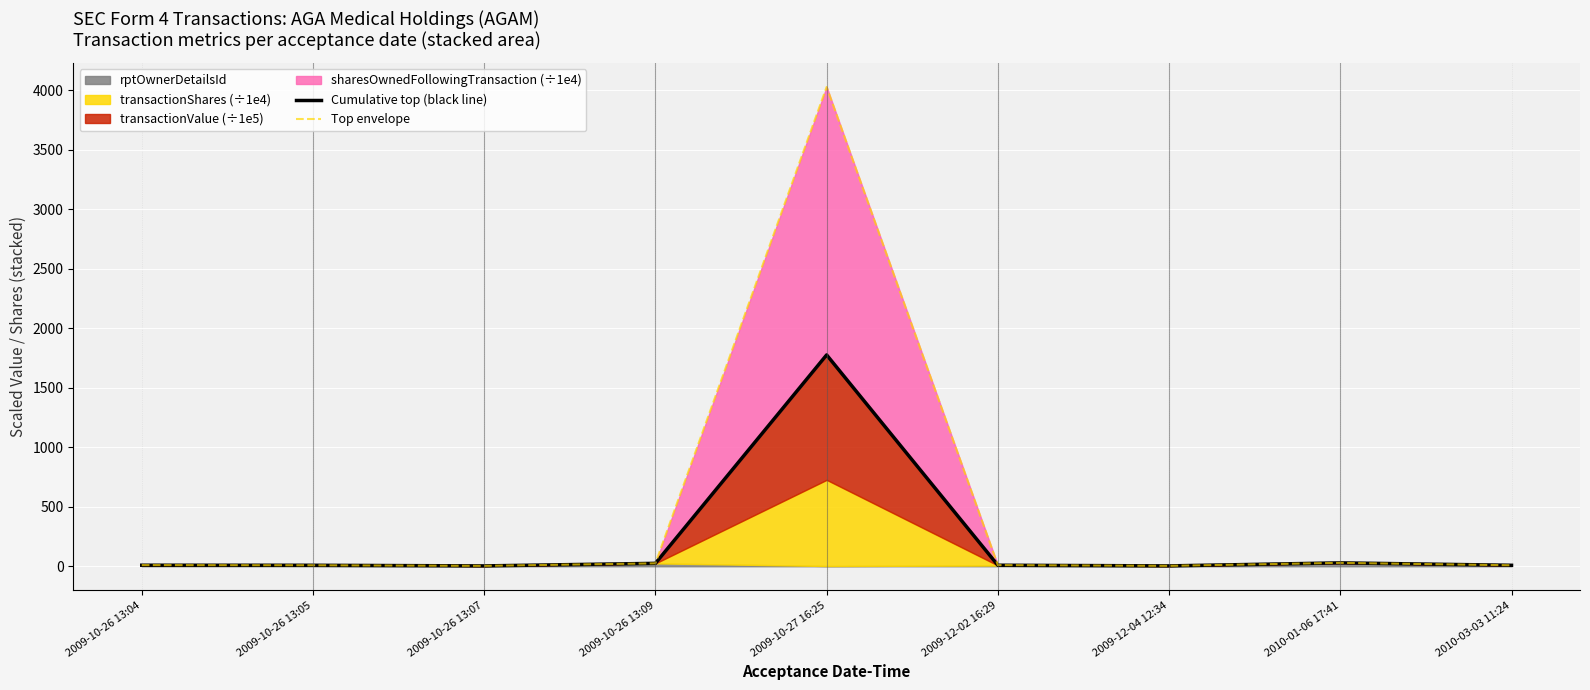

Is the value of Top envelope at 2009-12-04 12:34 greater than the value of Cumulative top (black line) at 2009-12-02 16:29?

No